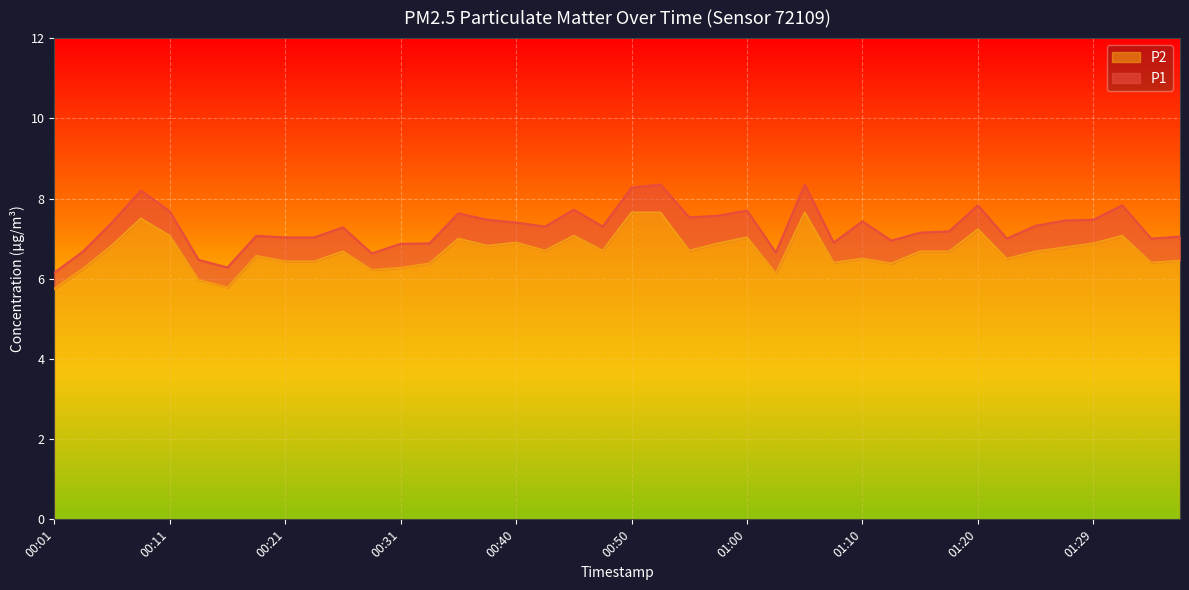

At which label does P2 first exceed 6?

00:04